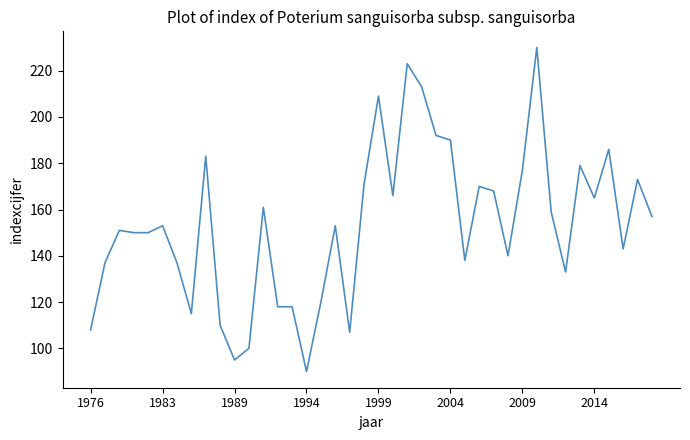

What is the difference between the maximum and minimum values?

140